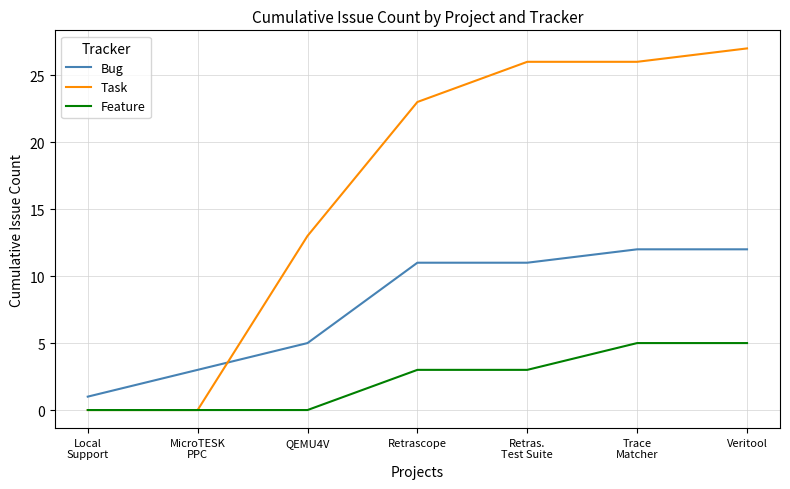

Reading left to right, transcribe all the data shown in this chart.

Bug: Local
Support=1	MicroTESK
PPC=3	QEMU4V=5	Retrascope=11	Retras.
Test Suite=11	Trace
Matcher=12	Veritool=12
Task: Local
Support=0	MicroTESK
PPC=0	QEMU4V=13	Retrascope=23	Retras.
Test Suite=26	Trace
Matcher=26	Veritool=27
Feature: Local
Support=0	MicroTESK
PPC=0	QEMU4V=0	Retrascope=3	Retras.
Test Suite=3	Trace
Matcher=5	Veritool=5